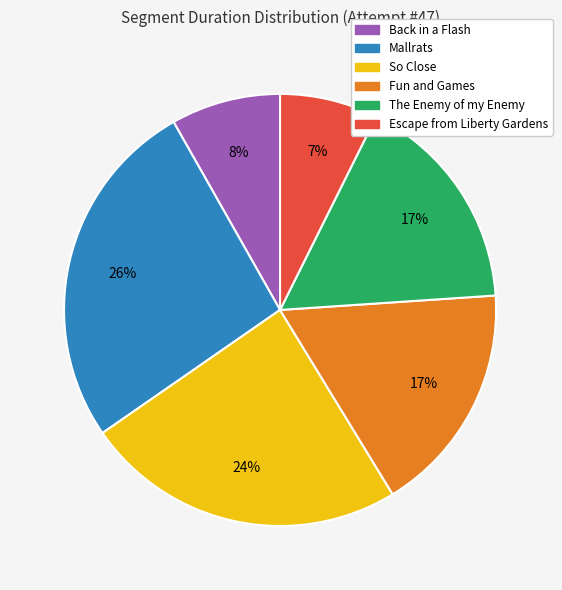

To the nearest percent, what portion does Back in a Flash represent?

8%